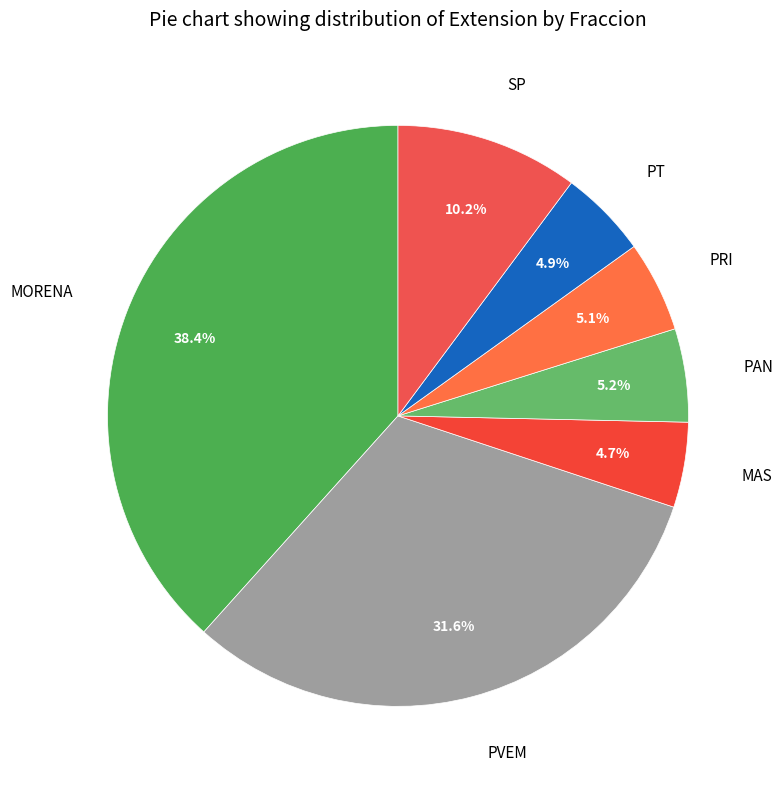

Which slice is the largest?

MORENA